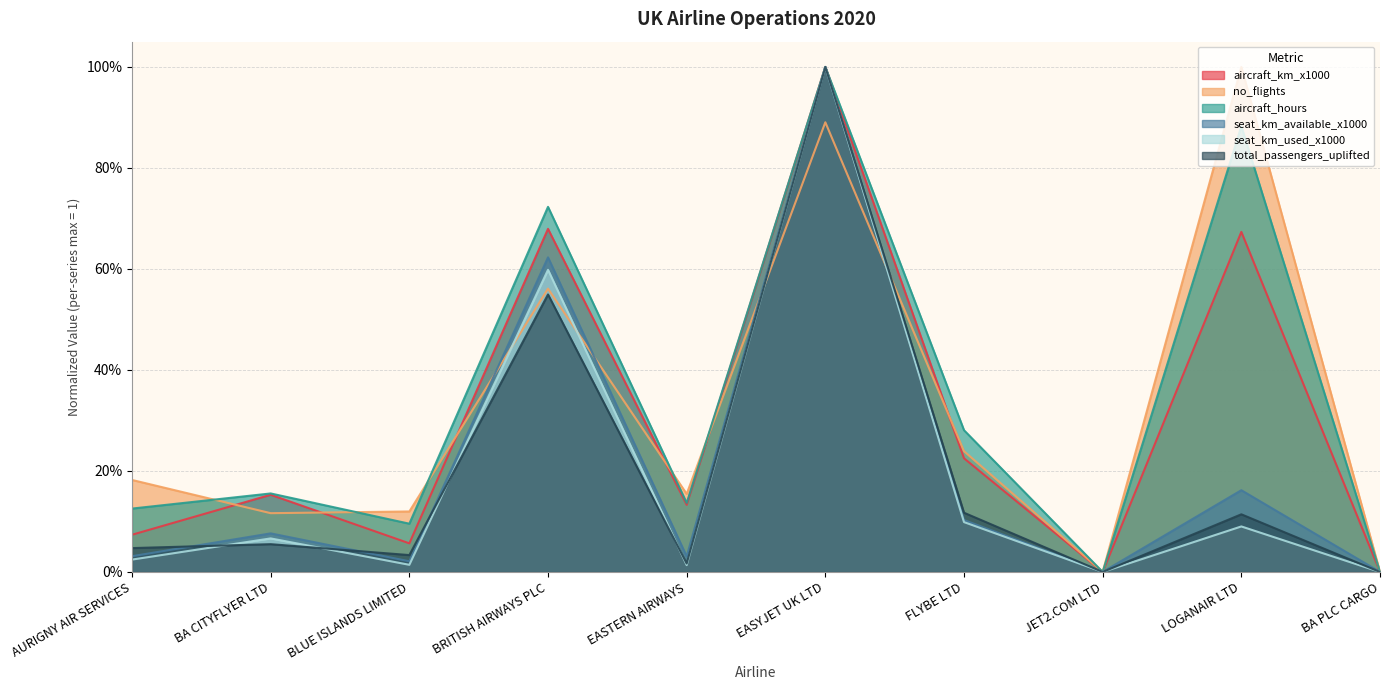

At which category is the sum across all series the highest?

EASYJET UK LTD